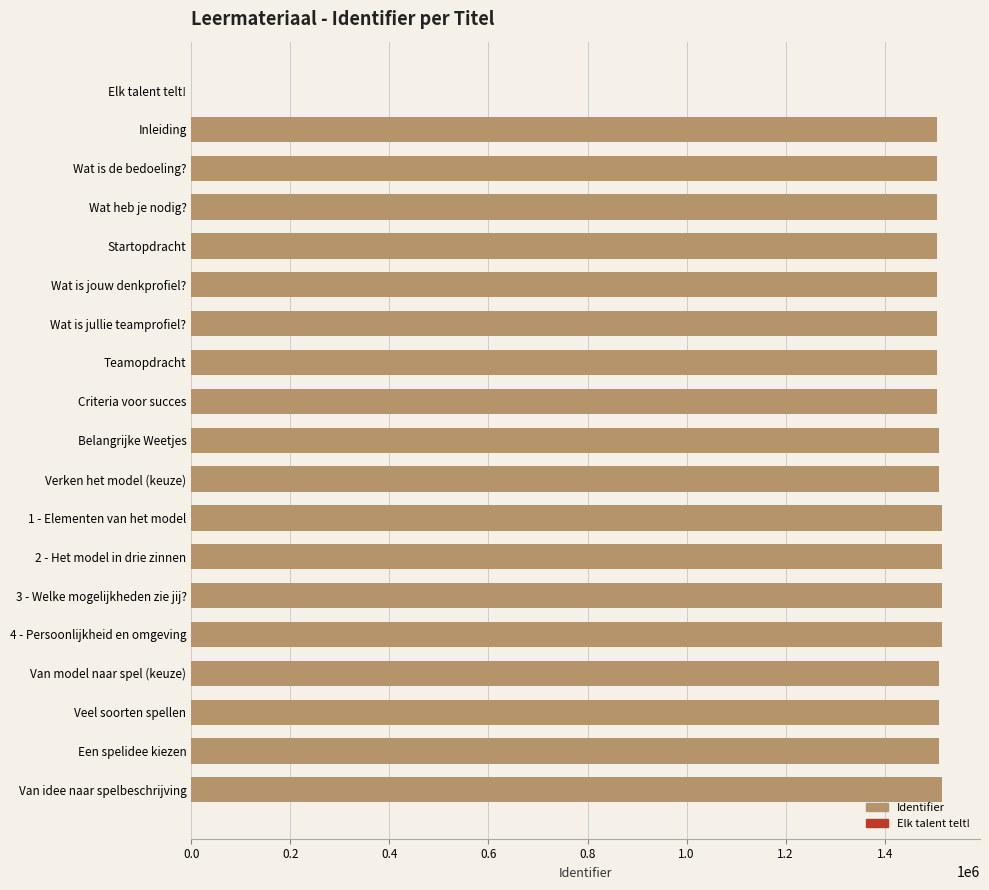

Is it true that the value at Startopdracht is 876302?

False